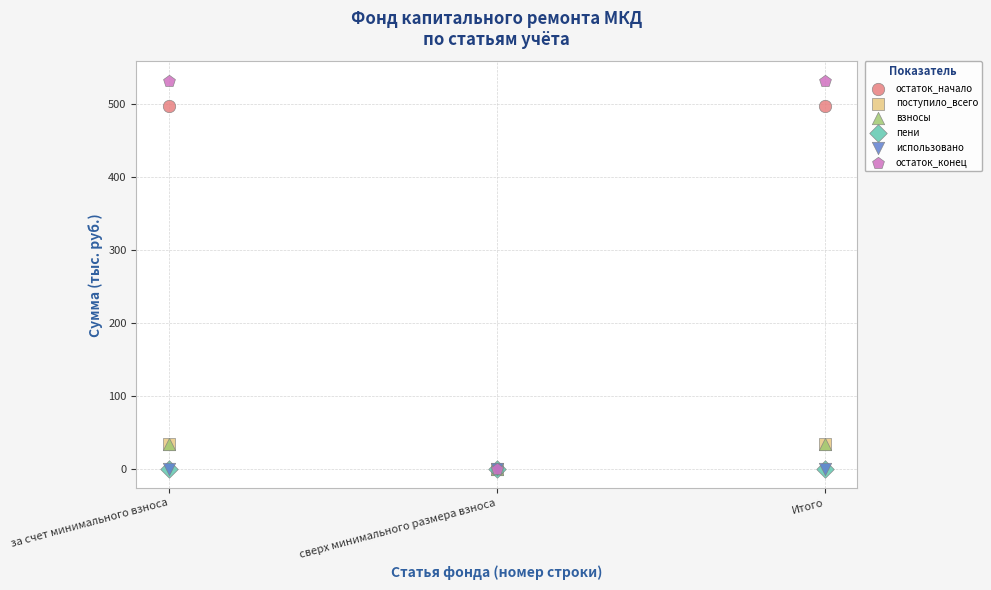

What are all the series names shown in the legend?

остаток_начало, поступило_всего, взносы, пени, использовано, остаток_конец